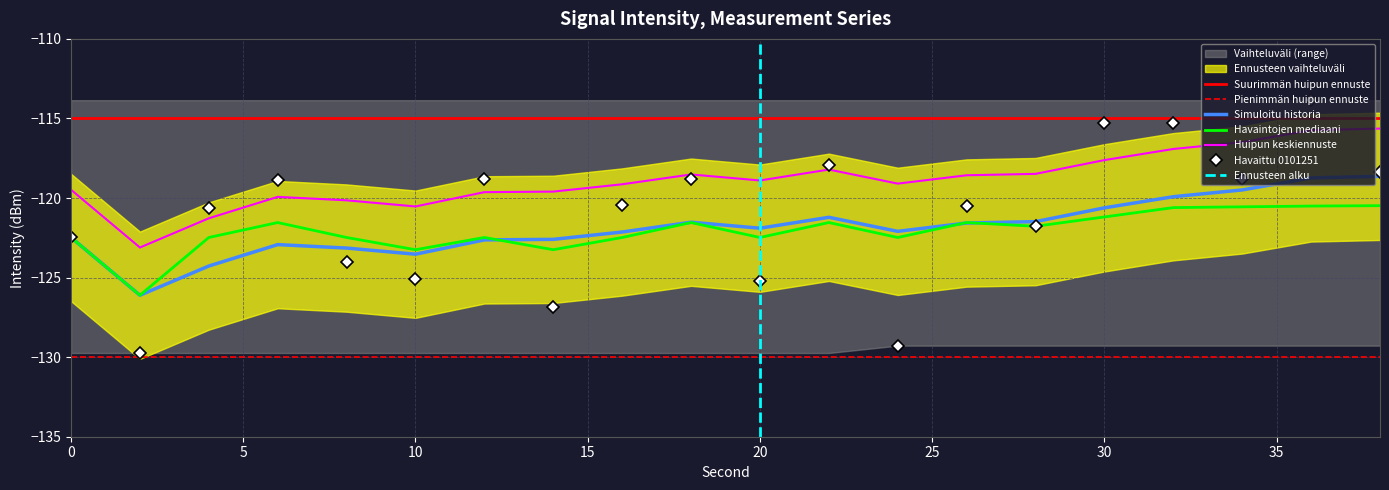

What is the lowest value of the Simuloitu historia series?

-126.1